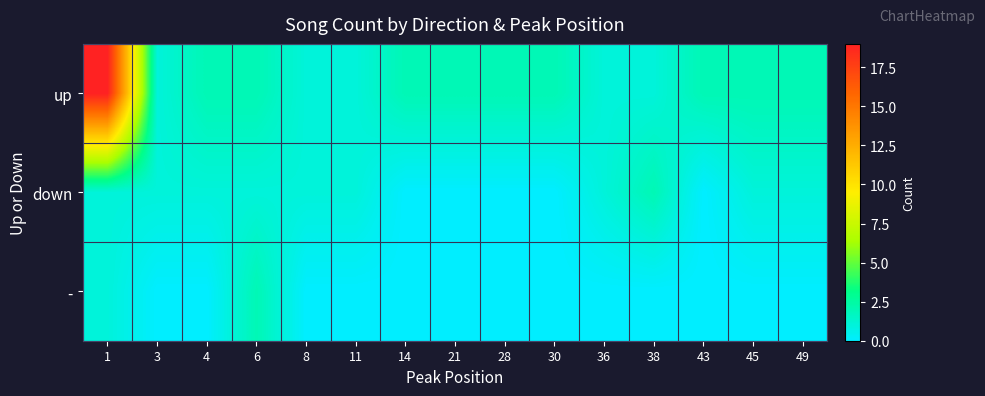

Reading right to left, extract all data points from this chart.

up: 49=2	45=2	43=2	38=1	36=1	30=2	28=2	21=2	14=2	11=1	8=1	6=2	4=2	3=1	1=19
down: 49=1	45=1	43=0	38=2	36=1	30=0	28=0	21=0	14=0	11=1	8=1	6=1	4=1	3=1	1=1
-: 49=0	45=0	43=0	38=0	36=0	30=0	28=0	21=0	14=0	11=0	8=0	6=2	4=0	3=0	1=1